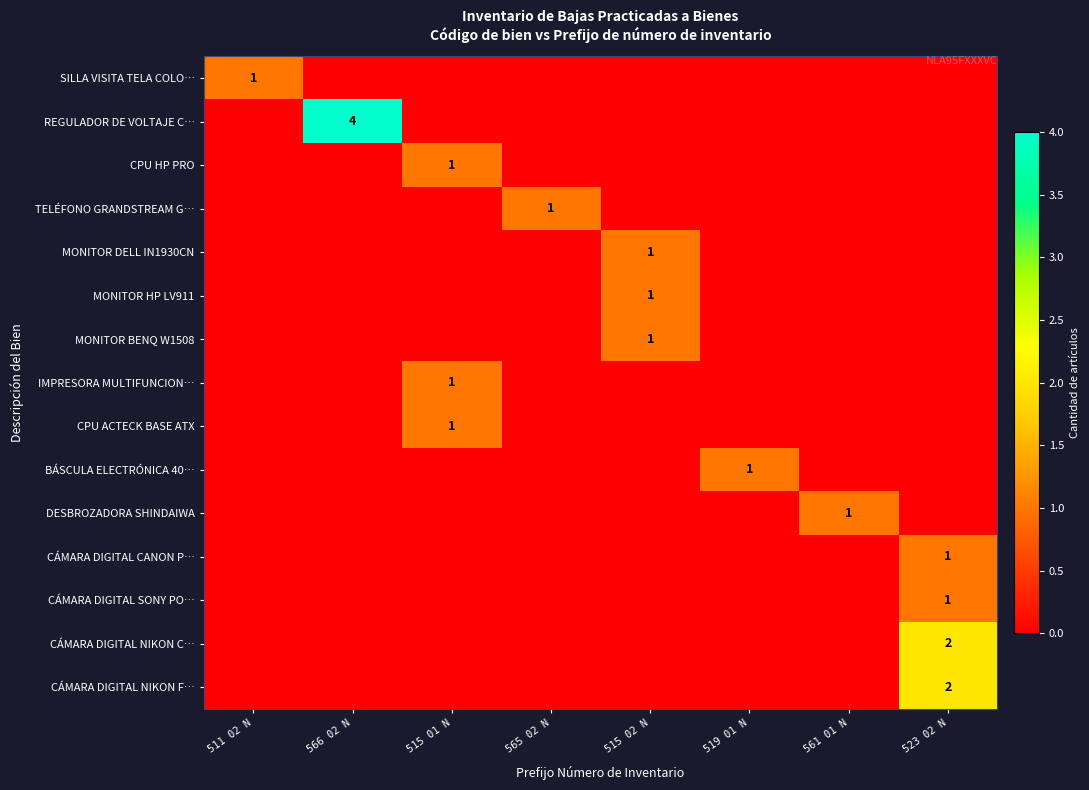

The value of MONITOR DELL IN1930CN at 515 02 N is 1. True or false?

True